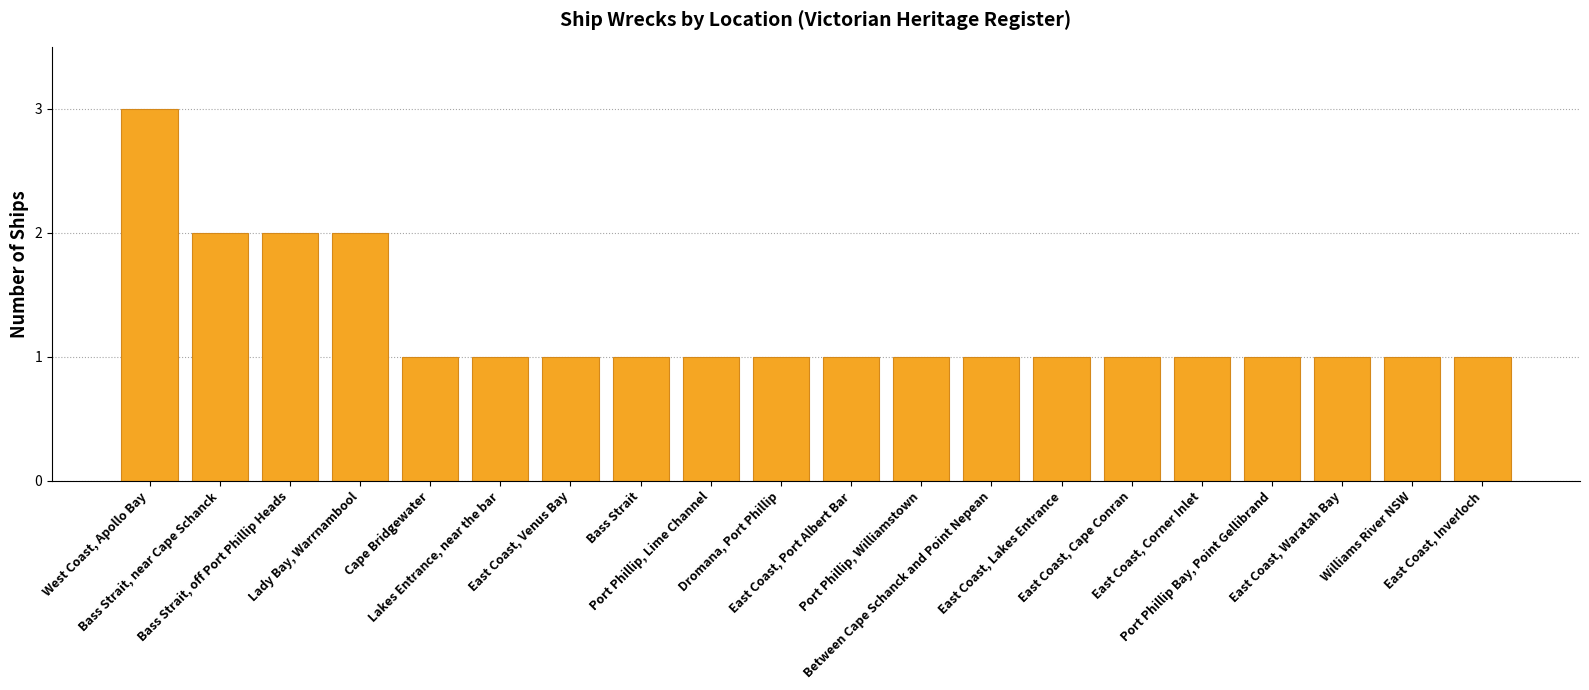

What position from the left is Bass Strait?

8